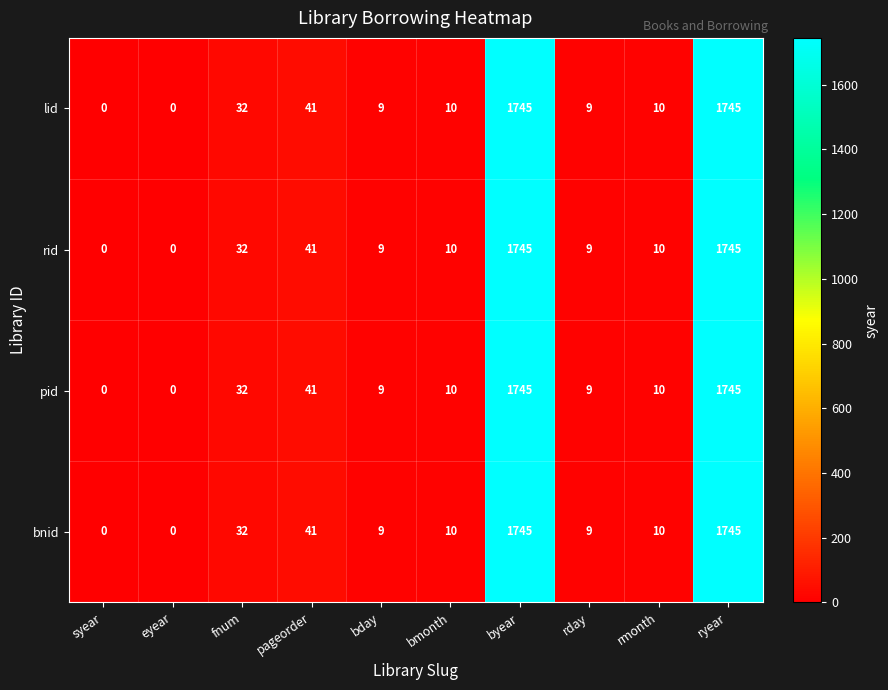

The value of rid at rmonth is 10. True or false?

True